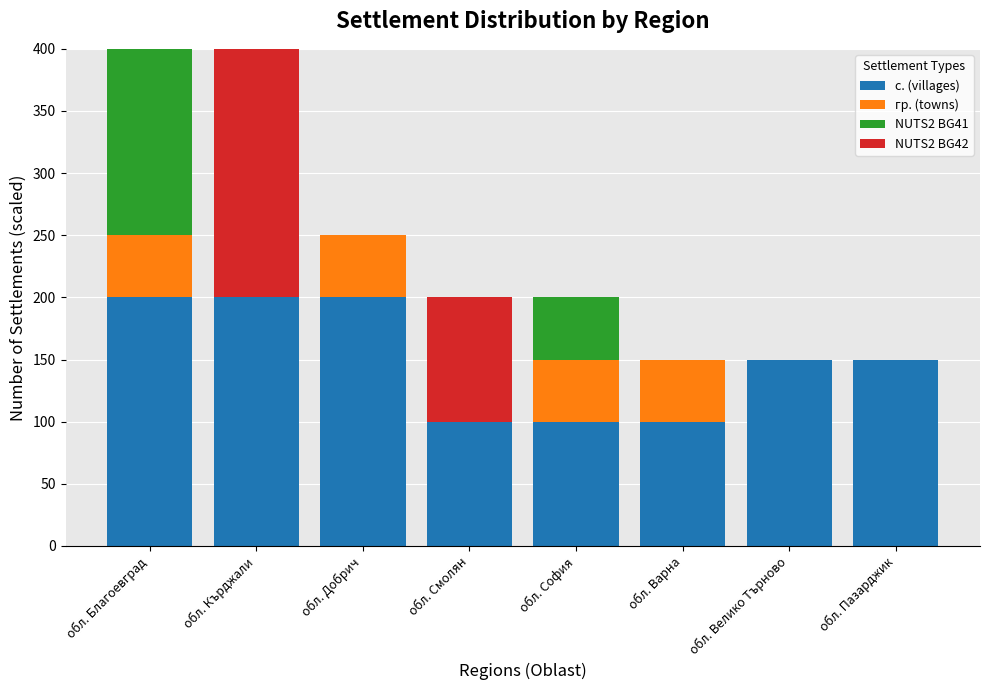

Count the number of data series in this chart.

4